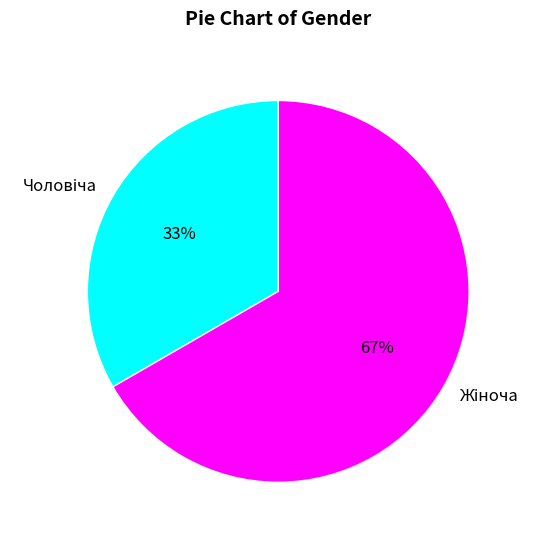

Is there any slice that represents more than half of the pie?

Yes